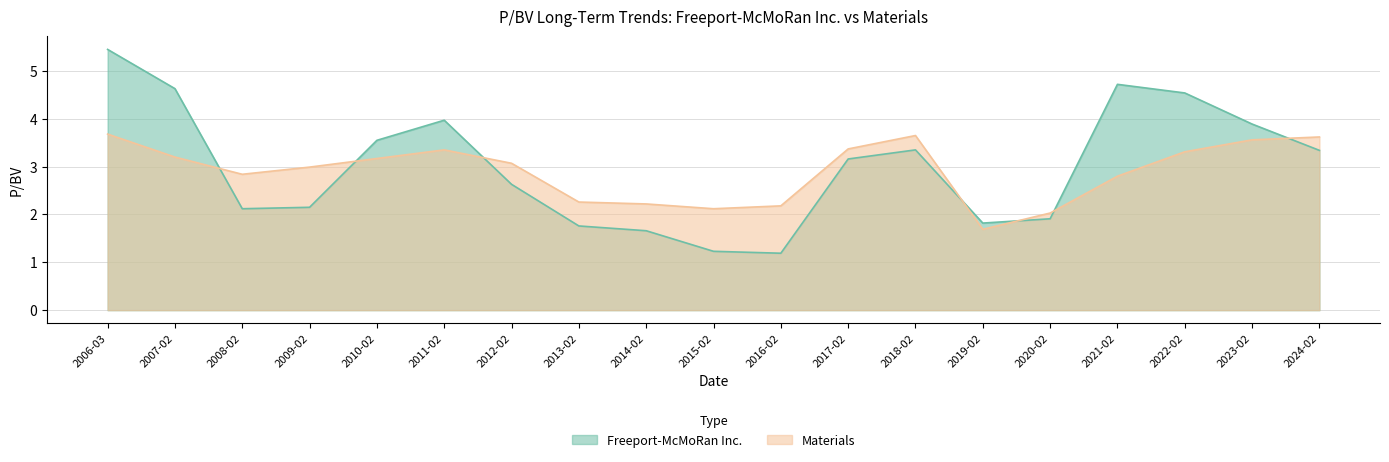

What are all the series names shown in the legend?

Freeport-McMoRan Inc., Materials